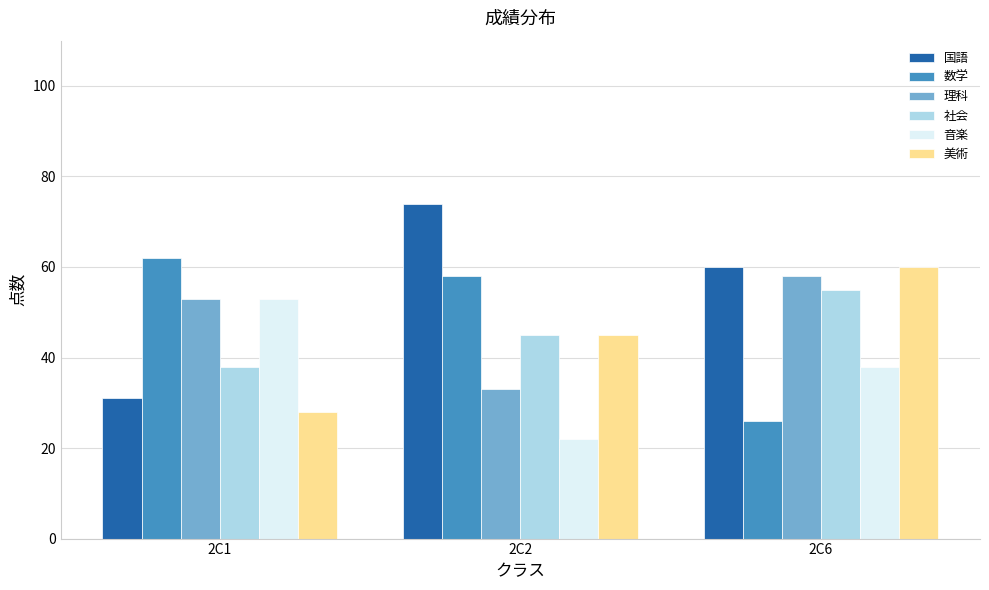

How many categories are shown in the chart?

3